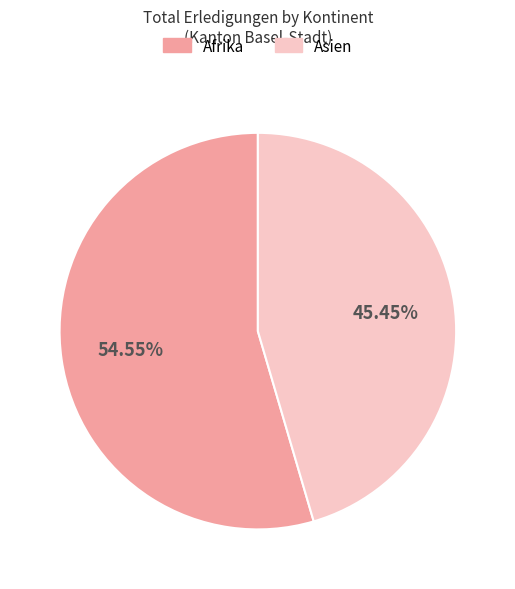

Is there any slice that represents more than half of the pie?

Yes